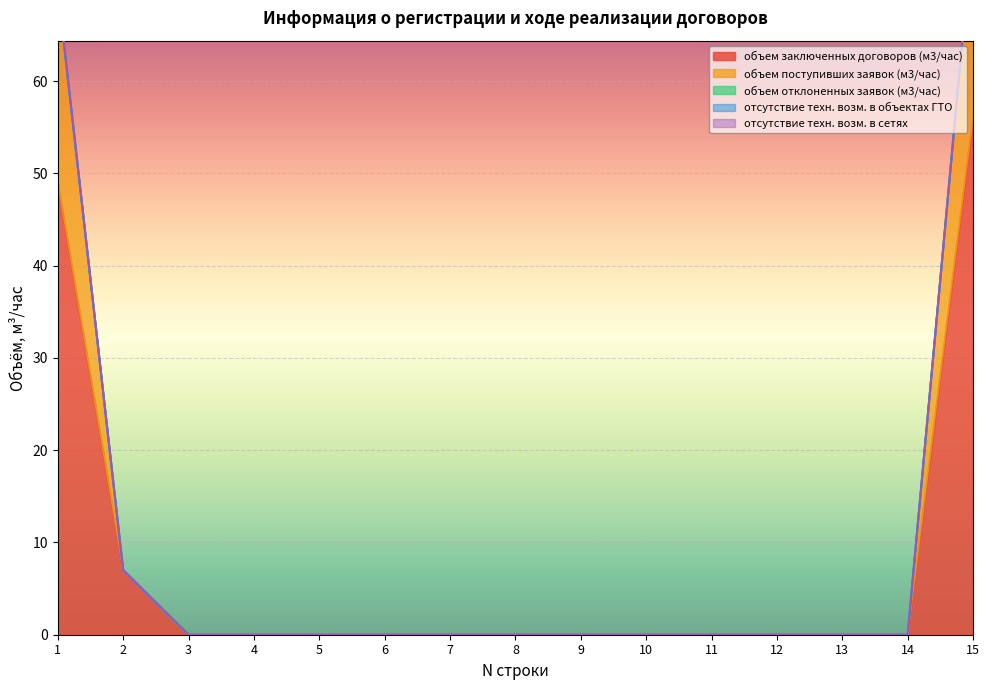

True or false: отсутствие техн. возм. в объектах ГТО has more than 2 points higher than both neighbors.

False